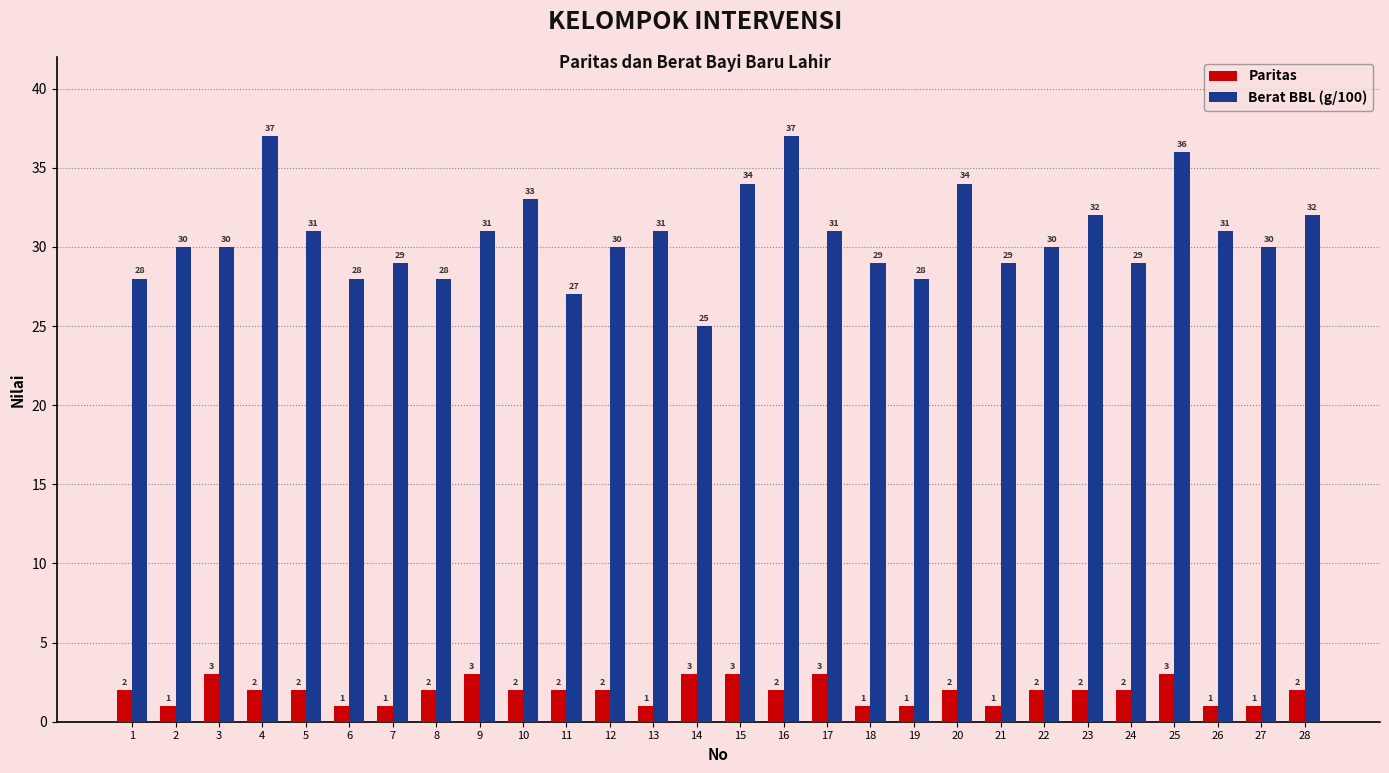

Reading left to right, transcribe all the data shown in this chart.

Paritas: 1=2	2=1	3=3	4=2	5=2	6=1	7=1	8=2	9=3	10=2	11=2	12=2	13=1	14=3	15=3	16=2	17=3	18=1	19=1	20=2	21=1	22=2	23=2	24=2	25=3	26=1	27=1	28=2
Berat BBL (g/100): 1=28	2=30	3=30	4=37	5=31	6=28	7=29	8=28	9=31	10=33	11=27	12=30	13=31	14=25	15=34	16=37	17=31	18=29	19=28	20=34	21=29	22=30	23=32	24=29	25=36	26=31	27=30	28=32